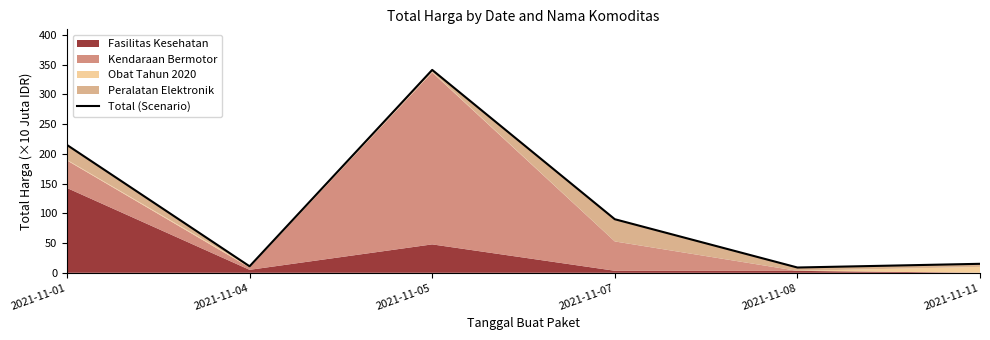

Where is the first local maximum?

2021-11-05